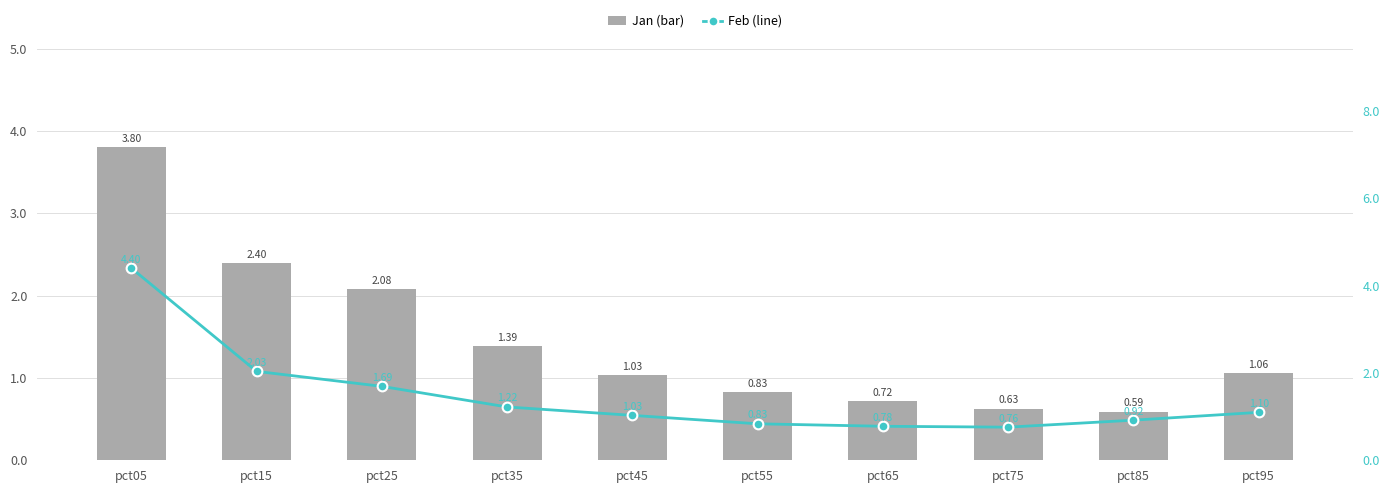

Rank the categories by Feb (line) value from lowest to highest.

pct75, pct65, pct55, pct85, pct45, pct95, pct35, pct25, pct15, pct05